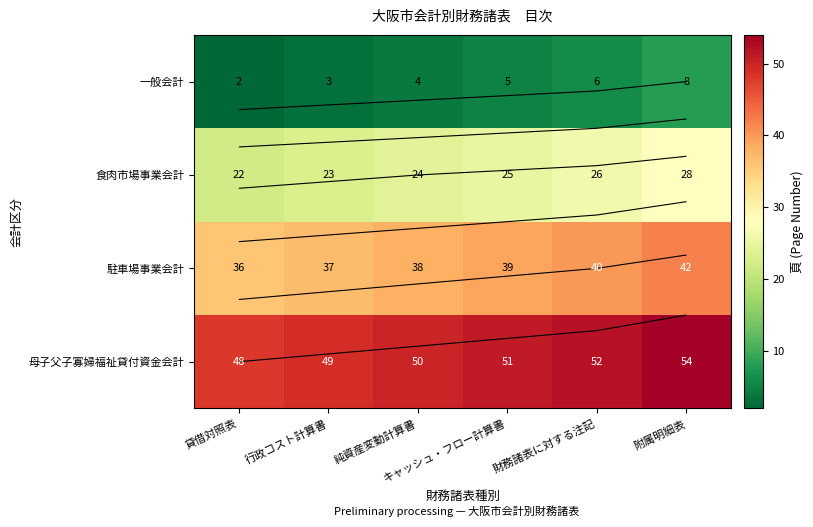

True or false: 食肉市場事業会計 has a value of 13 at 純資産変動計算書.

False